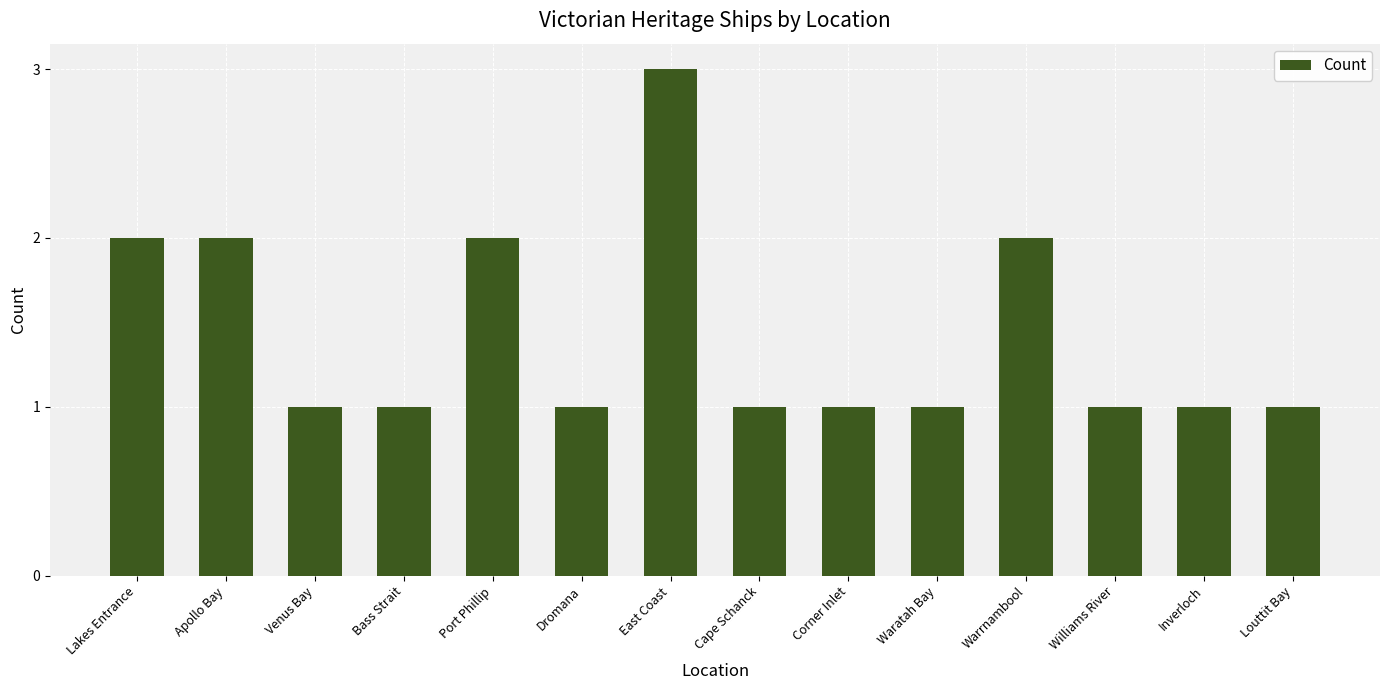

How many categories are shown in the chart?

14